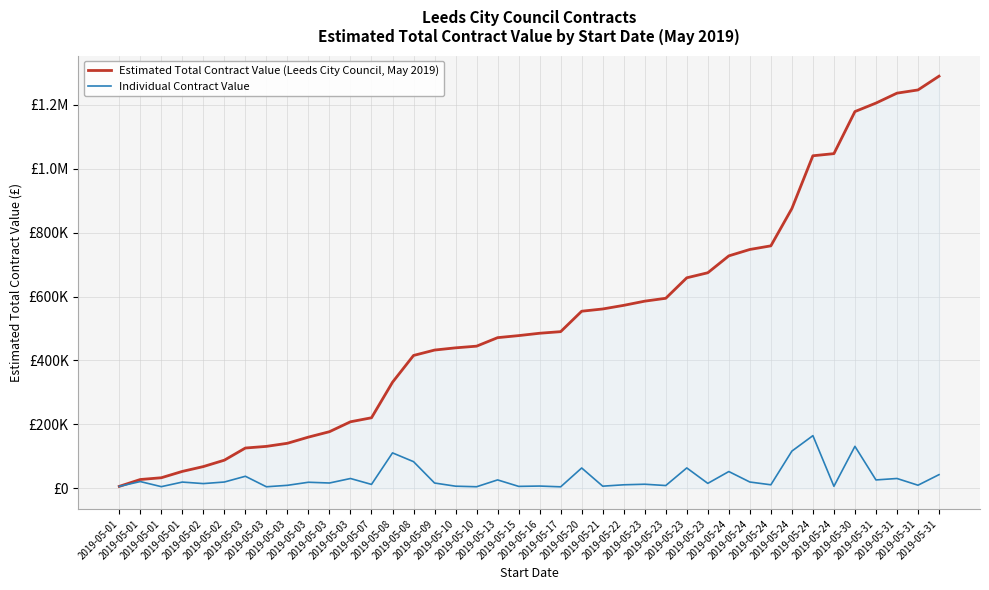

True or false: Estimated Total Contract Value (Leeds City Council, May 2019) has more than 2 interior local peaks.

False